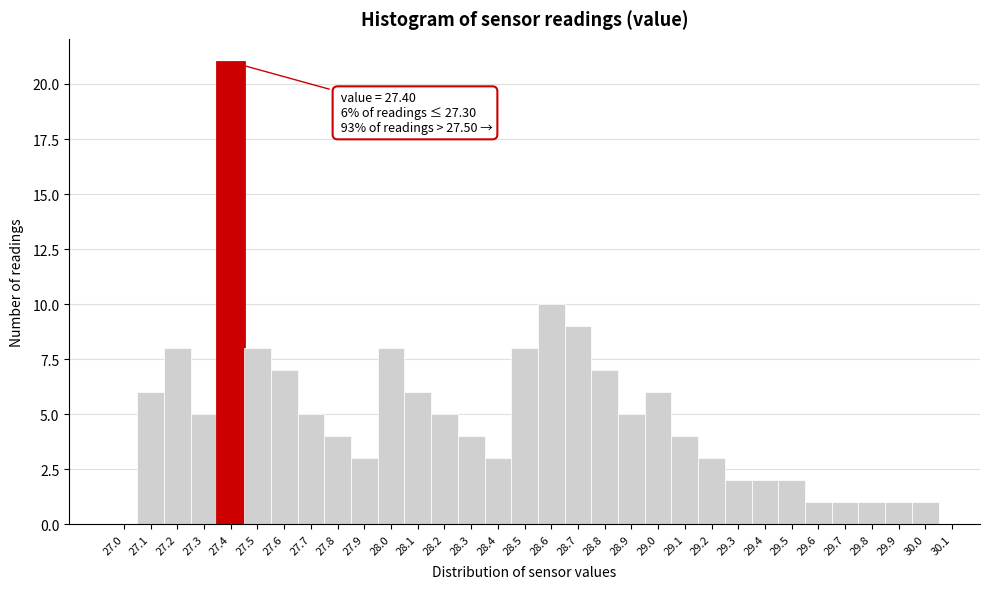

Which range on the x-axis has the tallest bar?

27.35 to 27.45